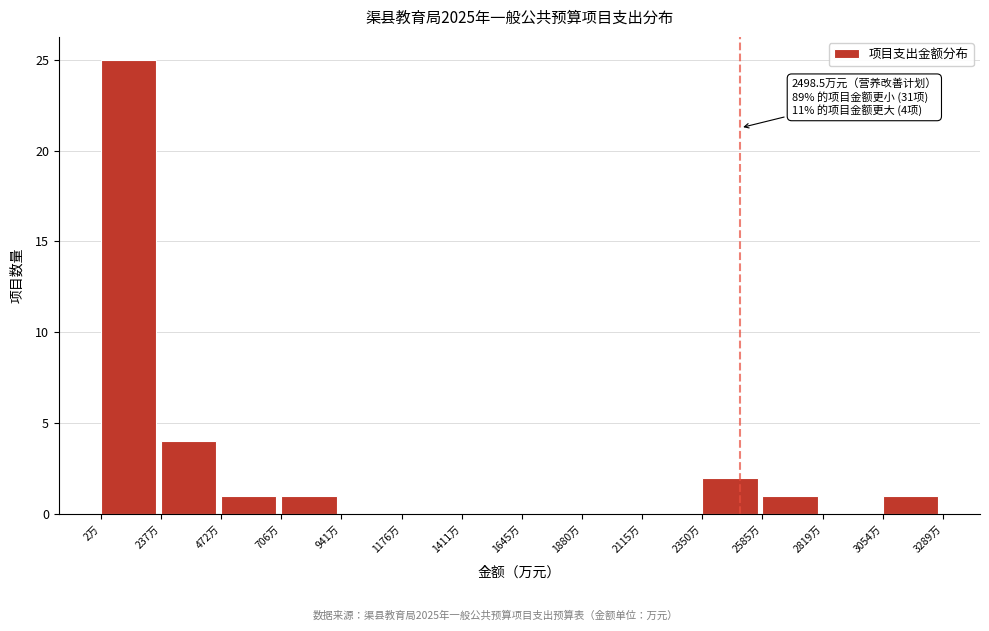

Which range on the x-axis has the tallest bar?

0 to 250